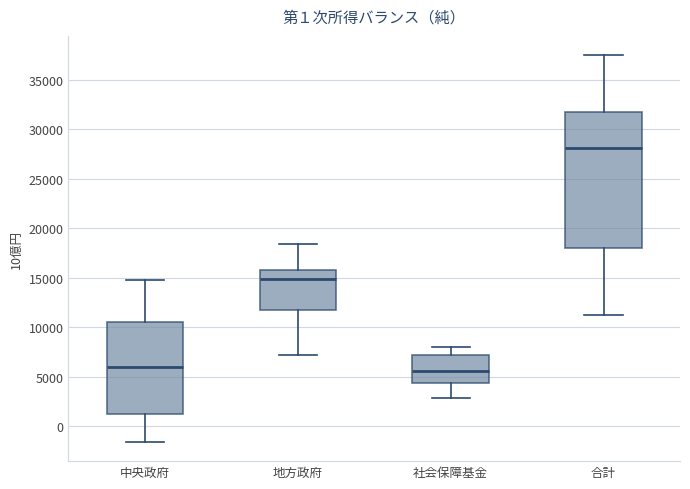

Comparing the boxes themselves (not the whiskers), which one is the tallest?

合計